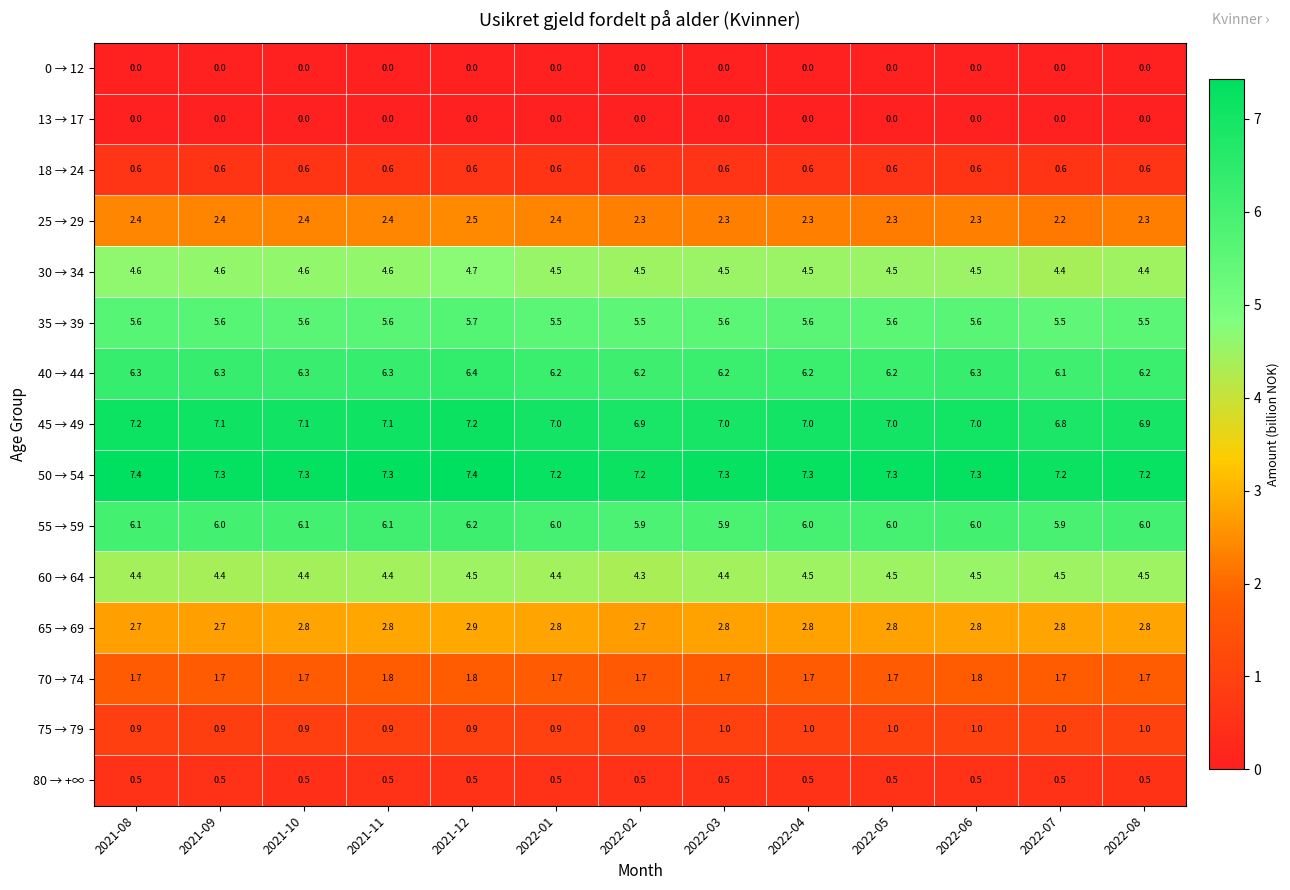

What is the sum of the 80 → +∞ values at 2021-12 and 2021-09?

1.0